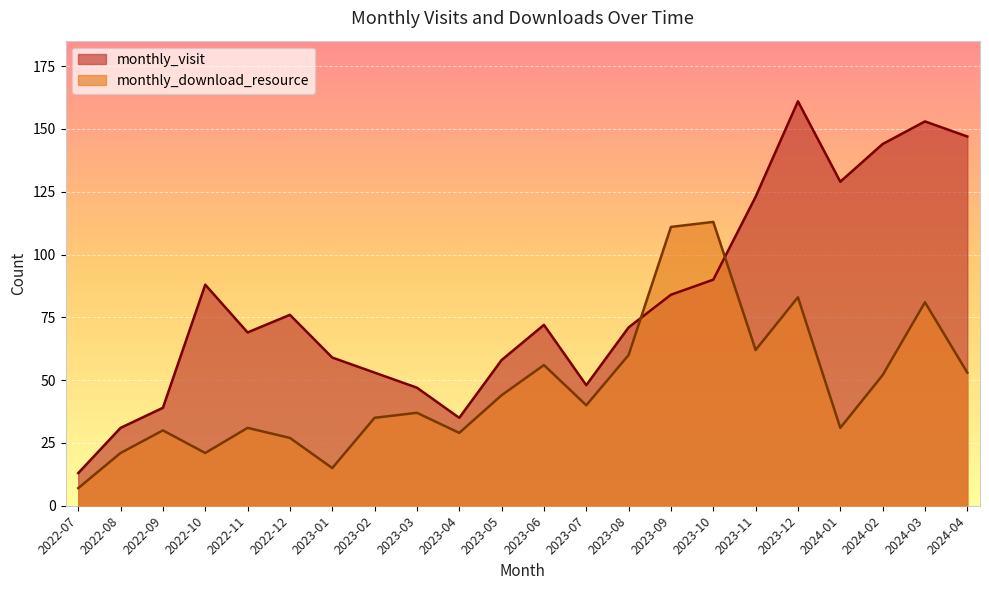

The value of monthly_visit at 2022-11 is 111. True or false?

False